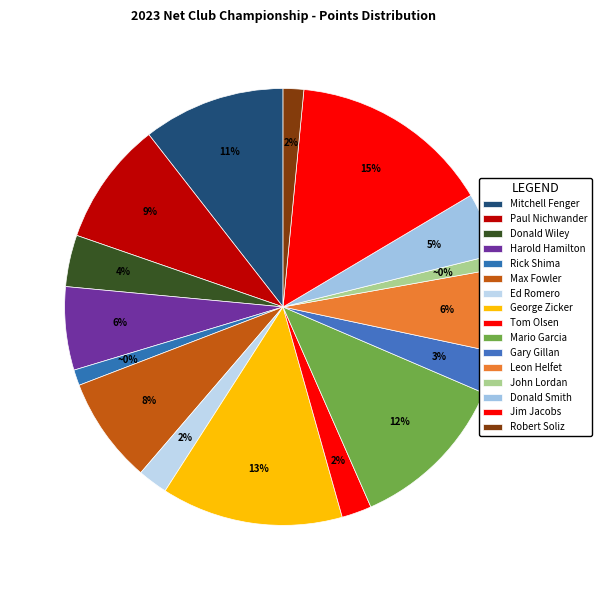

Count the number of slices in the pie.

16